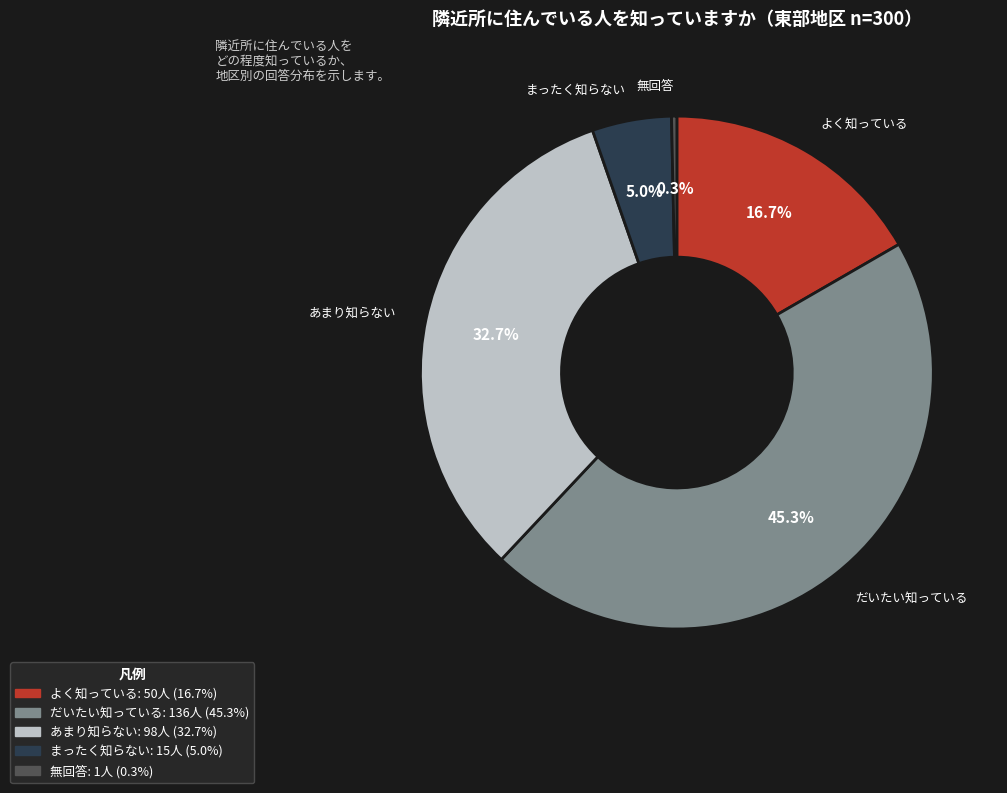

What percentage is the まったく知らない slice, to the nearest percent?

5%